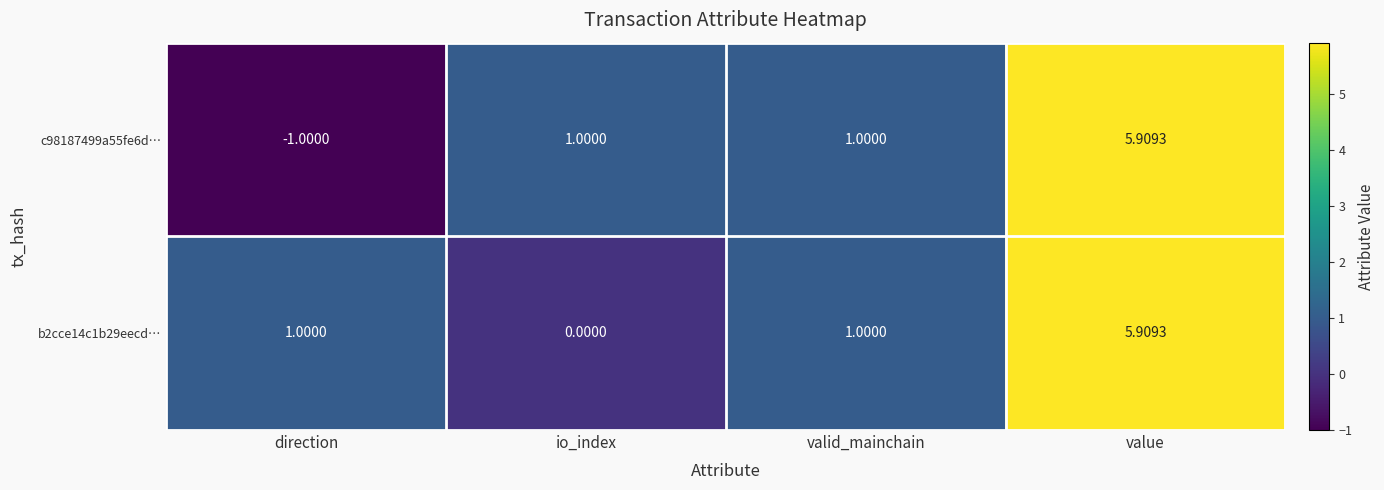

What is the minimum value shown in the chart?

-1.0